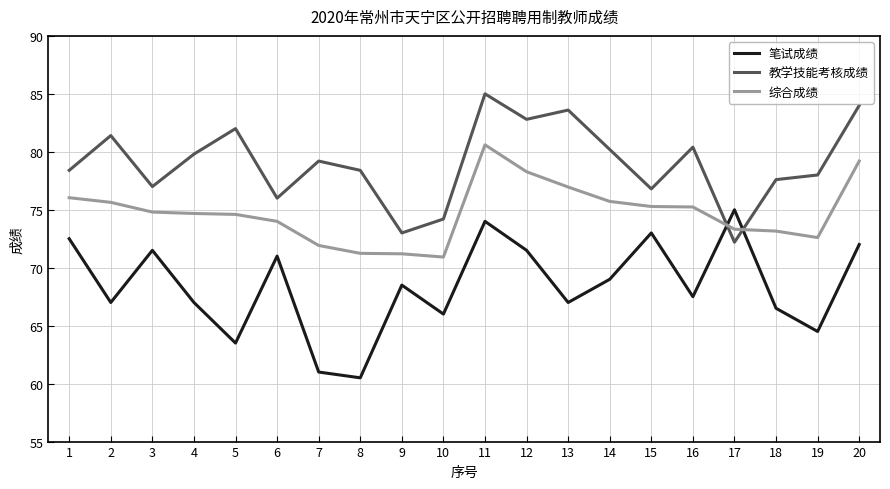

At which category is the sum across all series the highest?

11